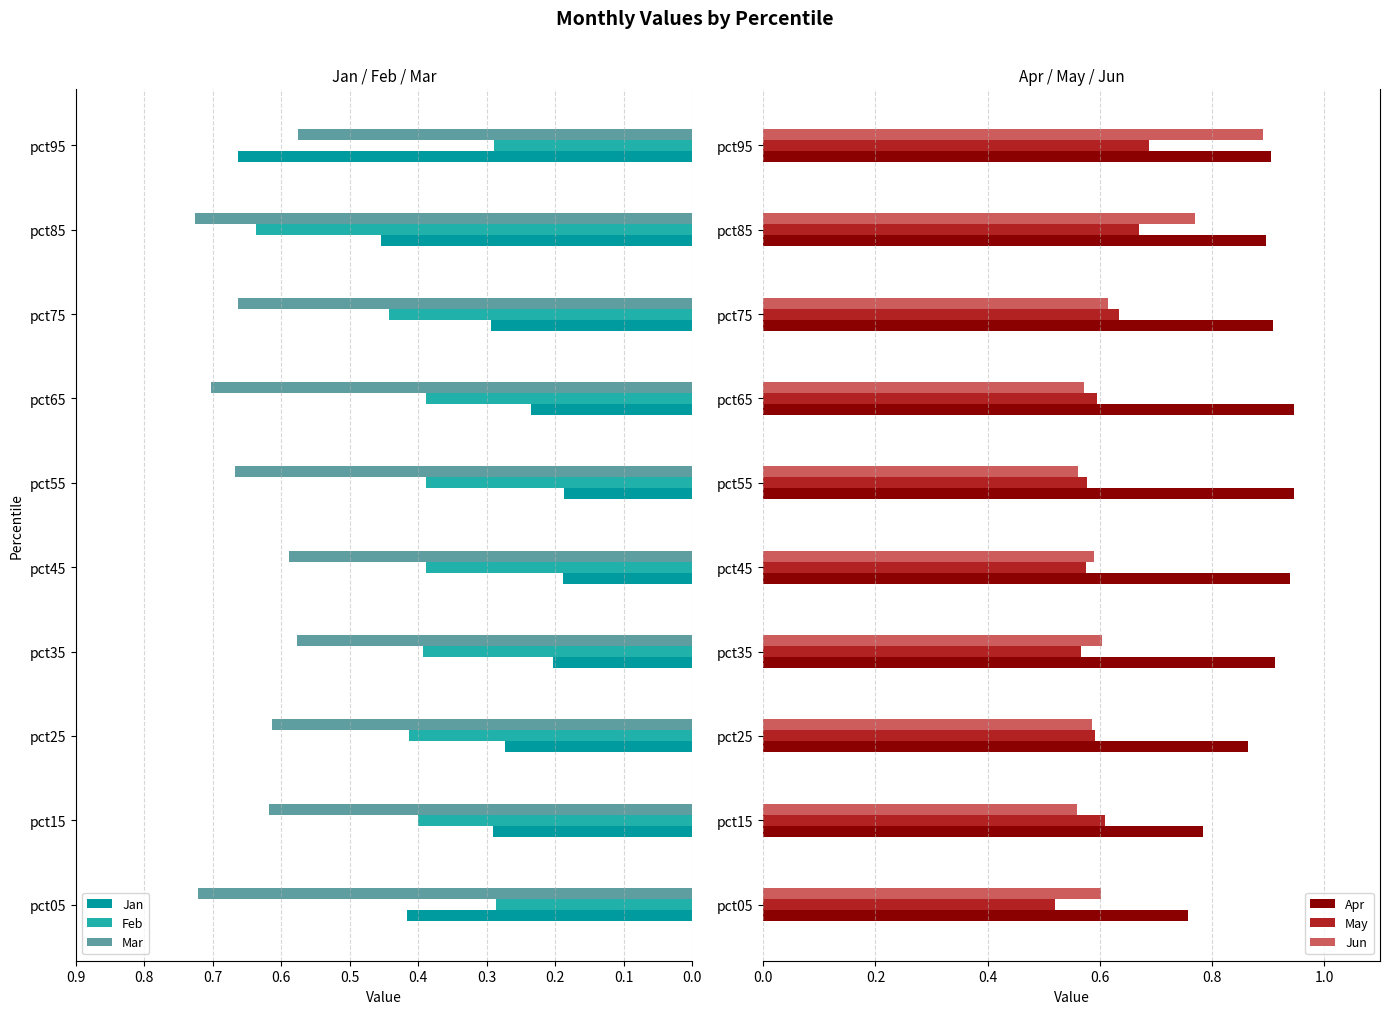

The Jun series shows 0.9 at pct95. True or false?

True